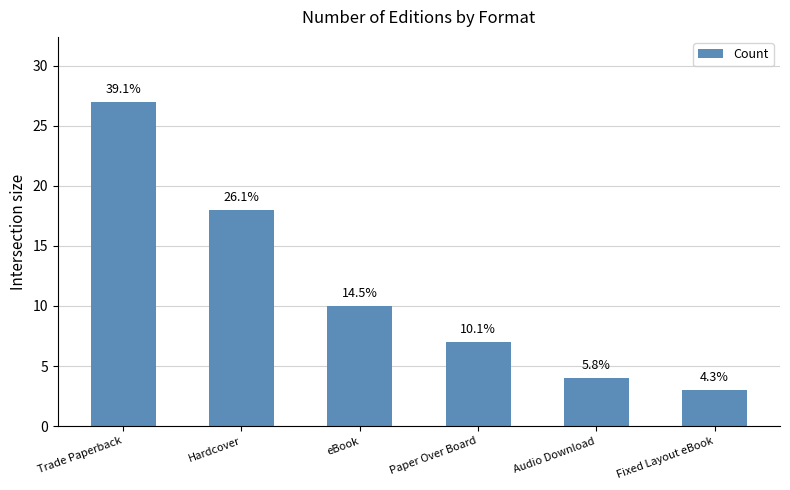

Reading left to right, extract all data points from this chart.

Trade Paperback=27	Hardcover=18	eBook=10	Paper Over Board=7	Audio Download=4	Fixed Layout eBook=3